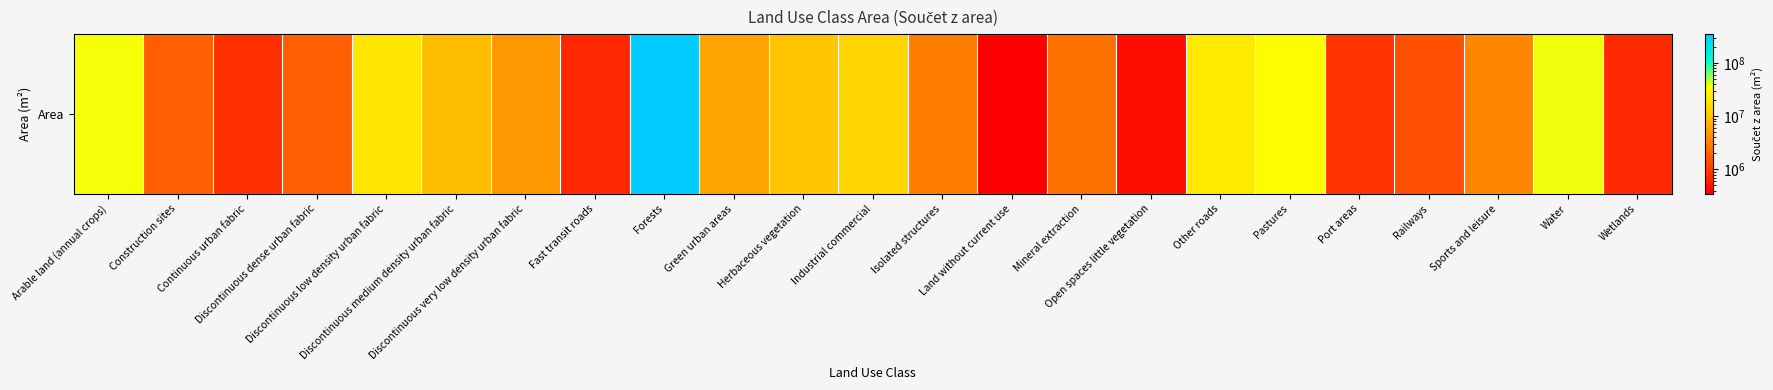

What is the ratio of the value at Other roads to the value at Wetlands?

30.9